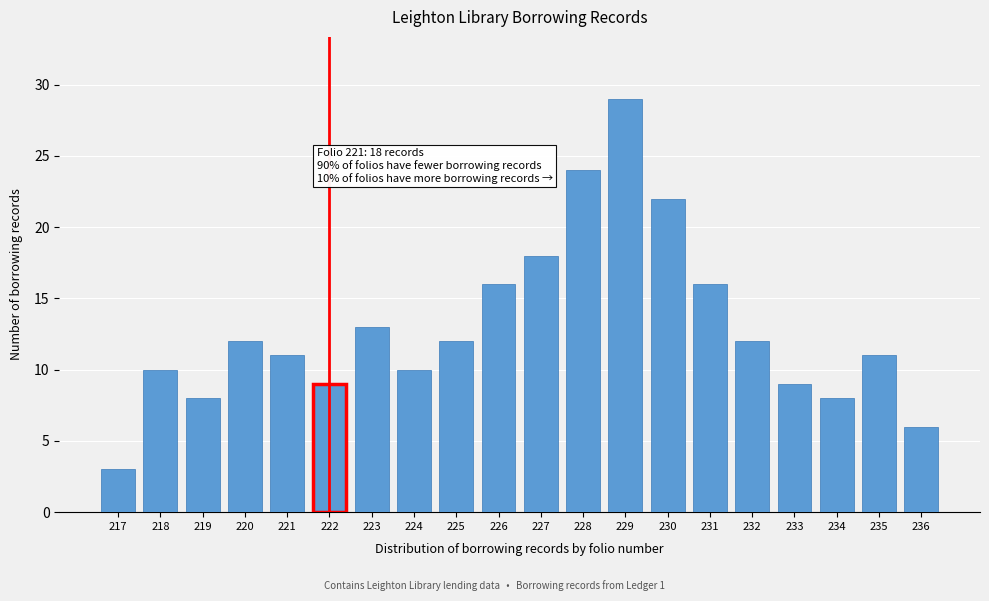

Reading left to right, transcribe all the data shown in this chart.

3	10	8	12	11	9	13	10	12	16	18	24	29	22	16	12	9	8	11	6